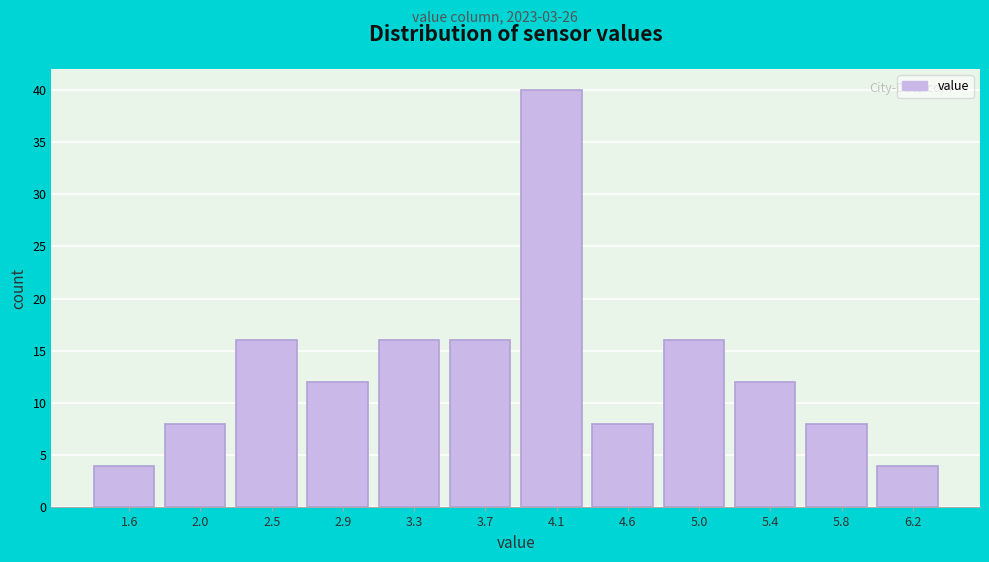

Reading left to right, transcribe this chart: for each bar, give the range it covers on the x-axis and its height. Neither the bar edges nor the heights are printed on the chart, so give them approximately, as read against the axes.

1.40 to 1.85: 4
1.85 to 2.25: 8
2.25 to 2.70: 16
2.70 to 3.10: 12
3.10 to 3.50: 16
3.50 to 3.95: 16
3.95 to 4.35: 40
4.35 to 4.75: 8
4.75 to 5.20: 16
5.20 to 5.60: 12
5.60 to 6.05: 8
6.05 to 6.45: 4